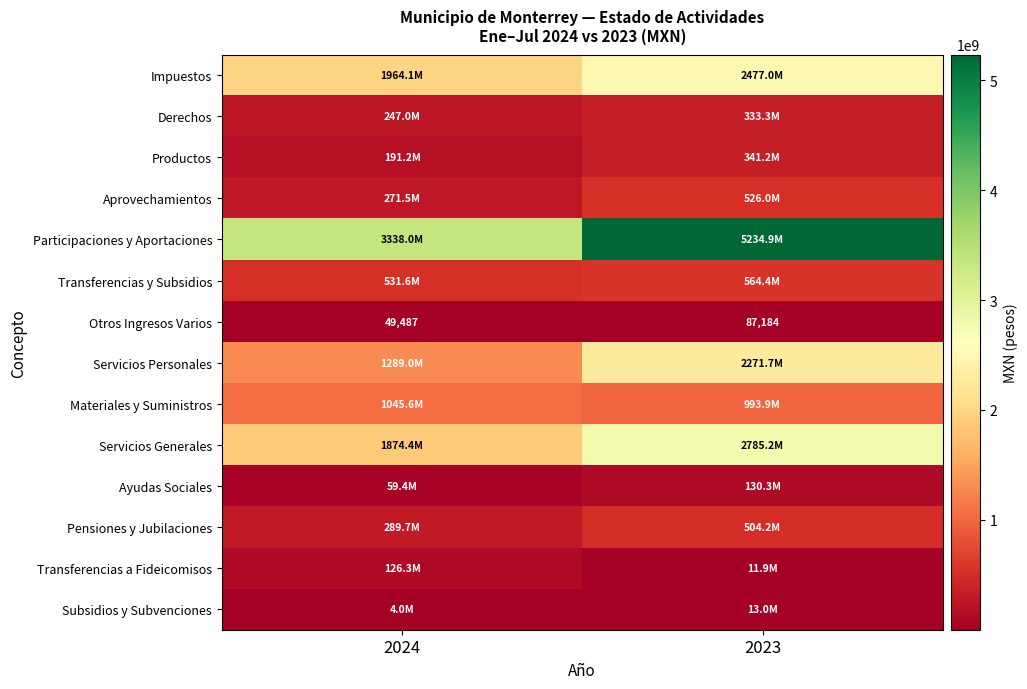

At which label does Productos first exceed 341219641?

2023